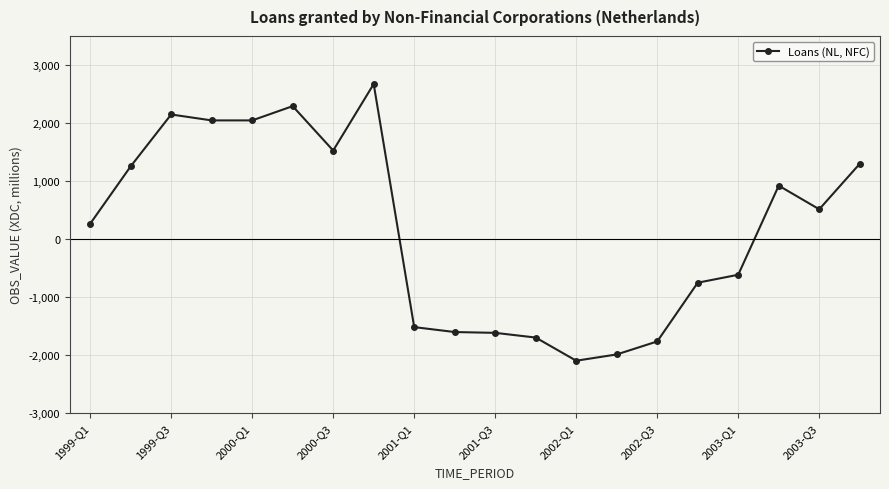

What is the maximum value shown in the chart?

2672